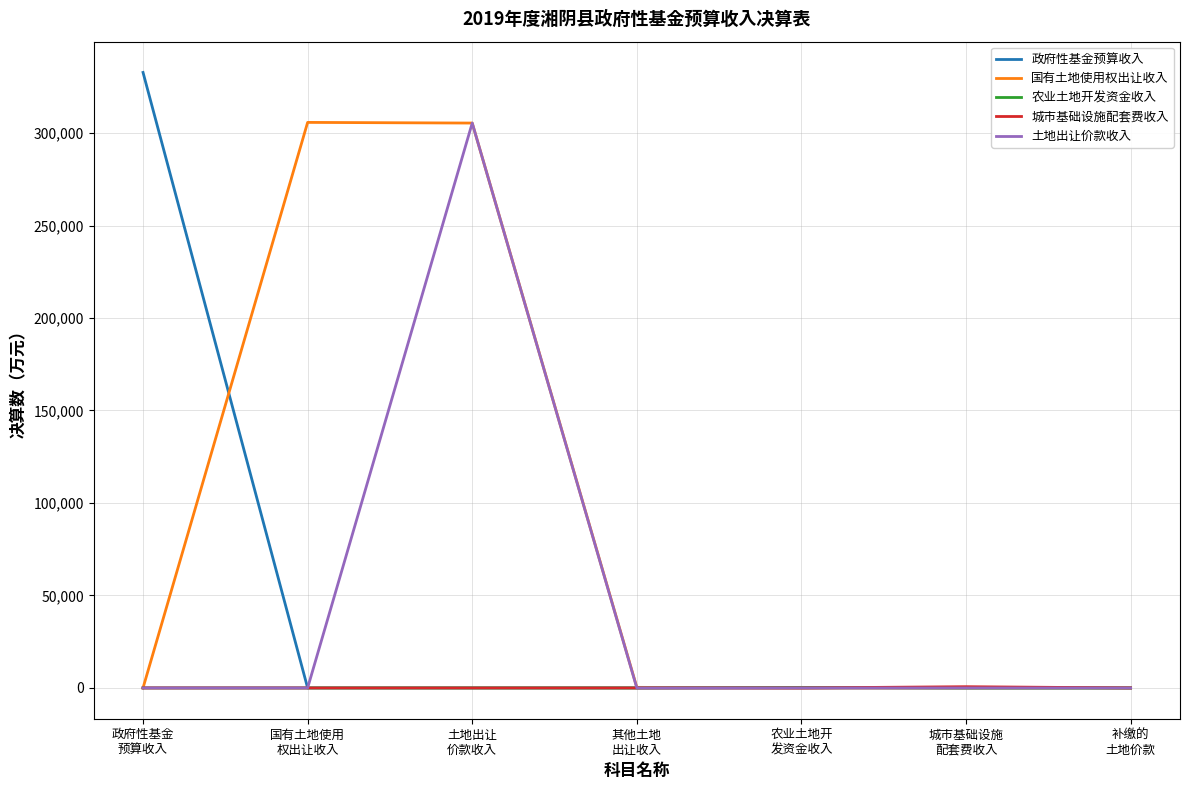

Which series has the largest range (max minus min)?

政府性基金预算收入